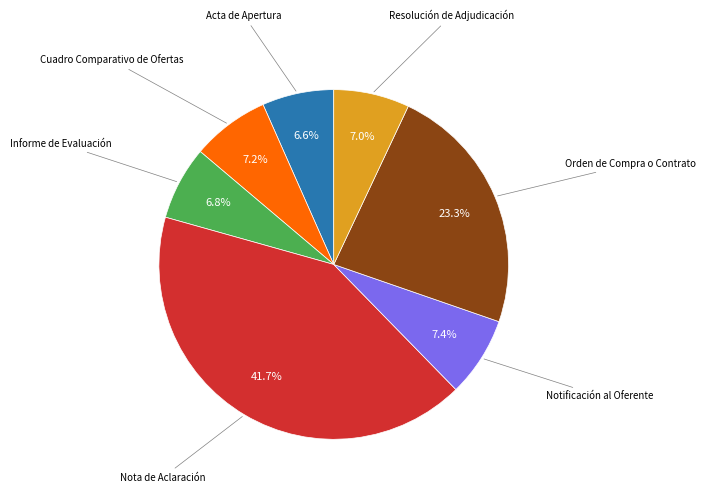

How many slices are in this pie chart?

7